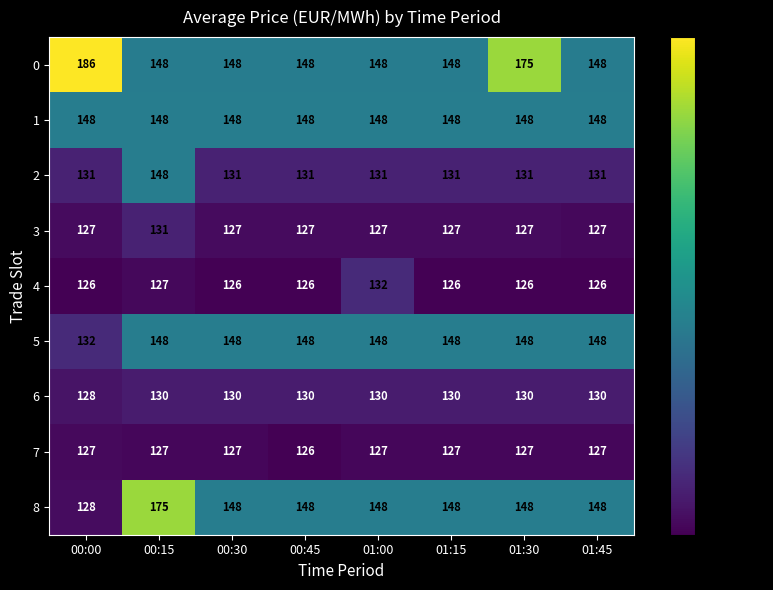

Which series has the widest spread of values?

8